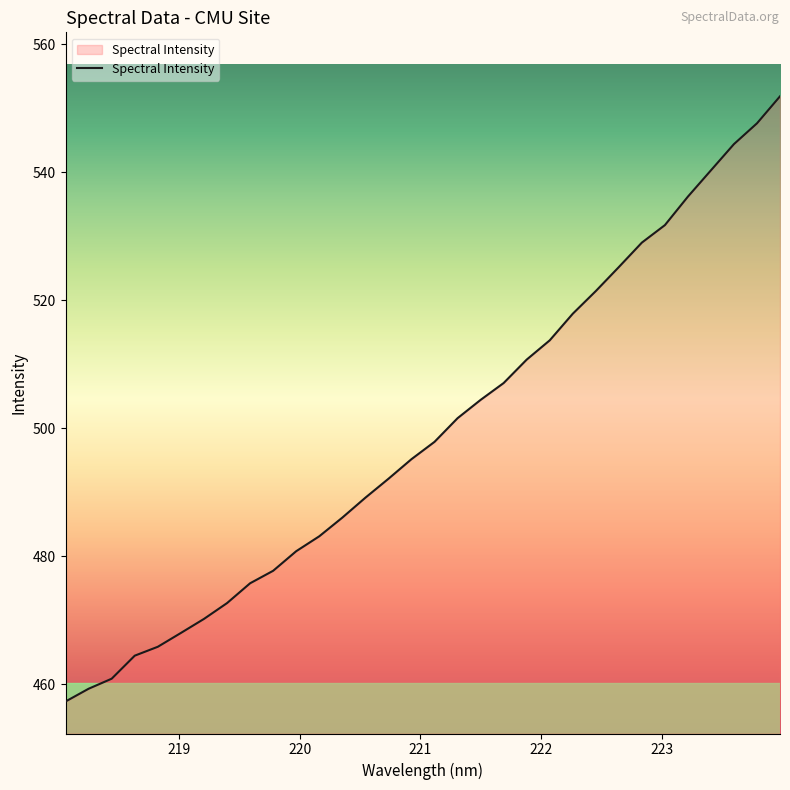

What is the maximum value shown in the chart?

551.8